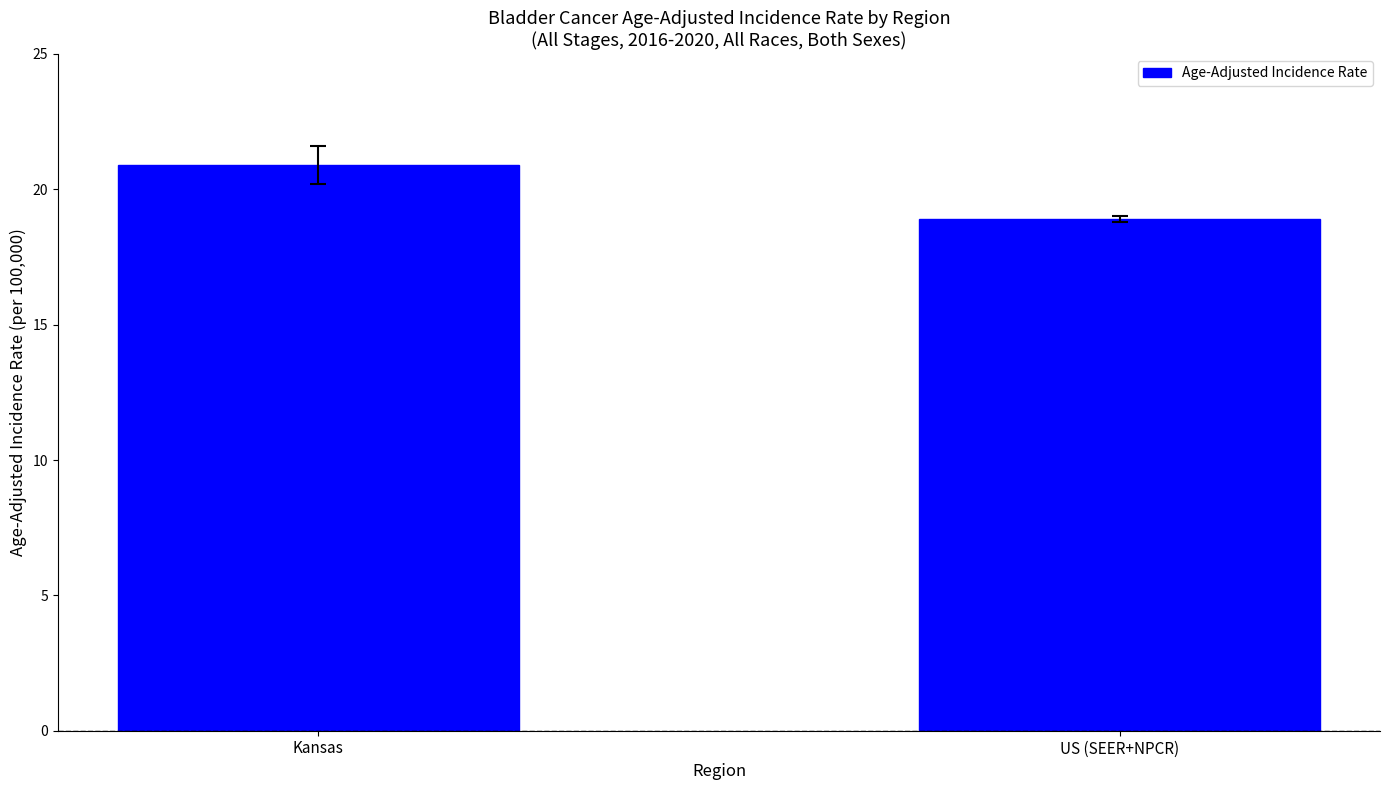

What is the change in value from Kansas to US (SEER+NPCR)?

-2.0